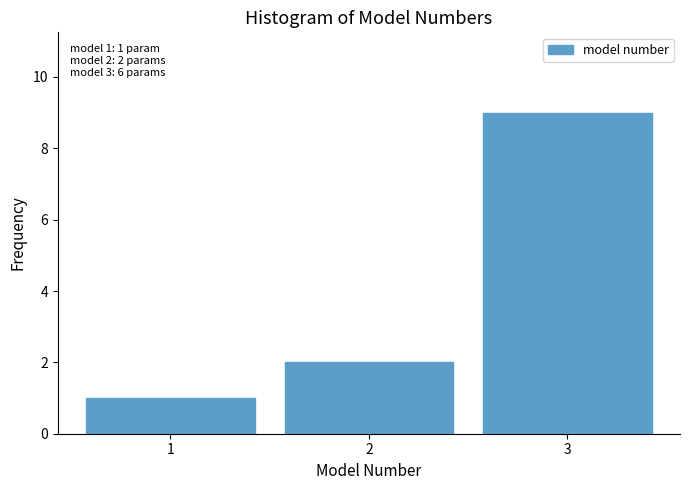

Which range on the x-axis has the tallest bar?

2.5 to 3.5